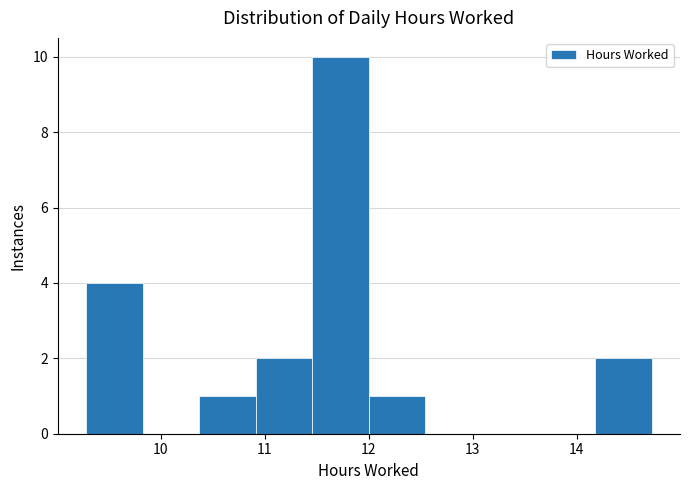

Over which range of the x-axis is the bar tallest?

11.5 to 12.0